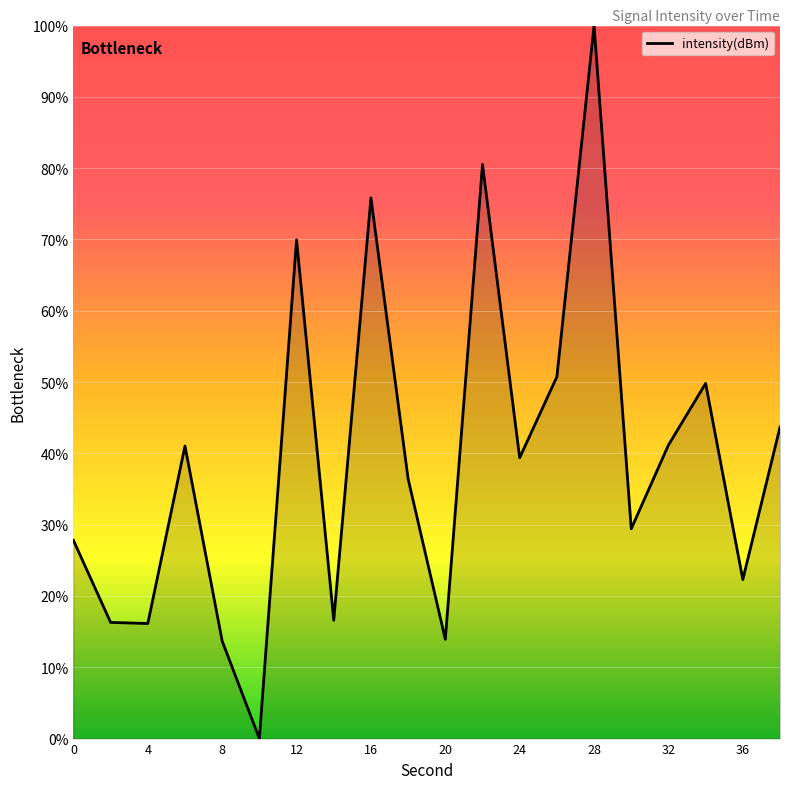

What is the greatest value displayed?

100.0